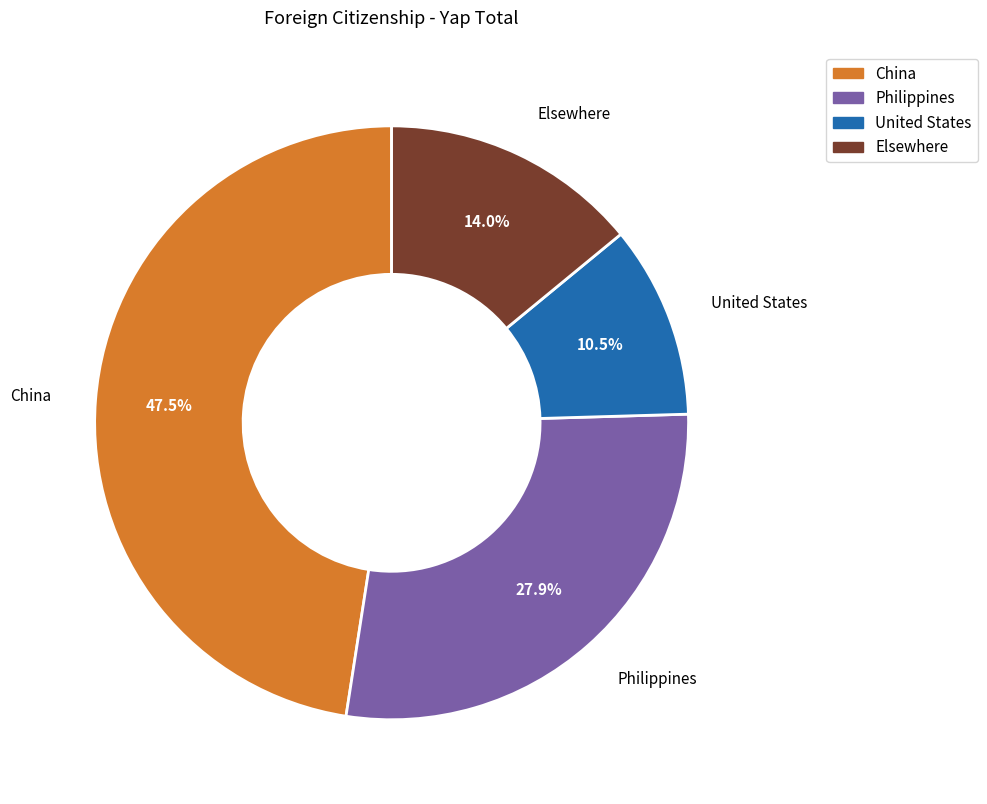

Which category has the smallest portion of the pie?

United States